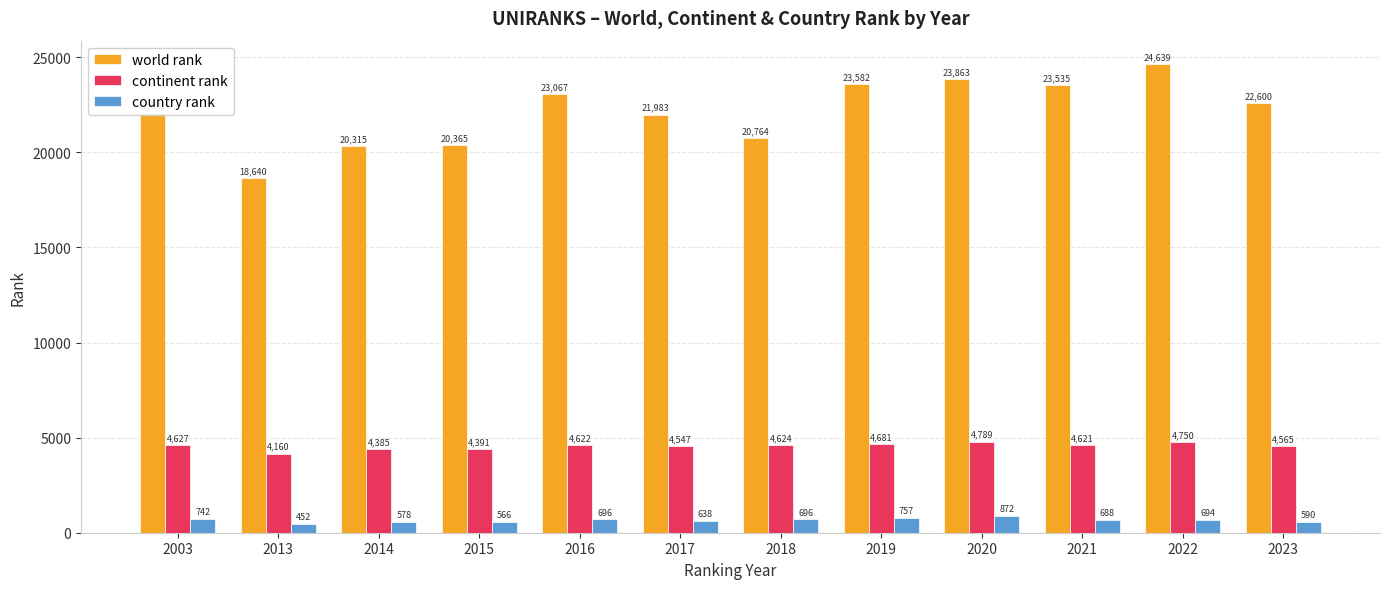

How many categories are shown in the chart?

12